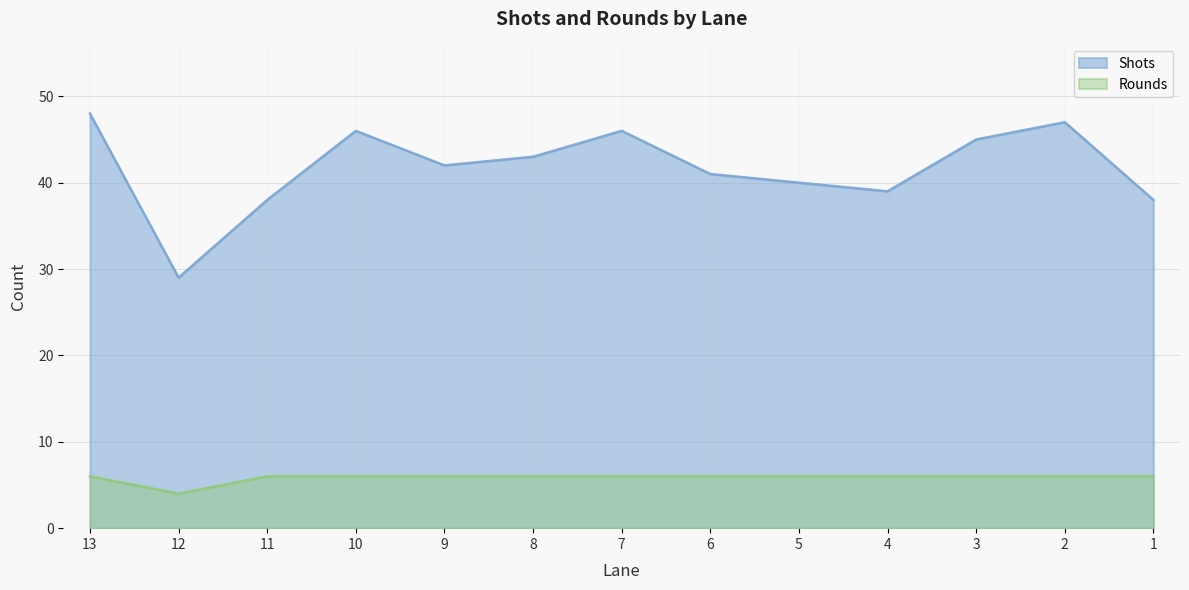

Reading left to right, list all the values displayed in this chart.

Shots: 13=48	12=29	11=38	10=46	9=42	8=43	7=46	6=41	5=40	4=39	3=45	2=47	1=38
Rounds: 13=6	12=4	11=6	10=6	9=6	8=6	7=6	6=6	5=6	4=6	3=6	2=6	1=6